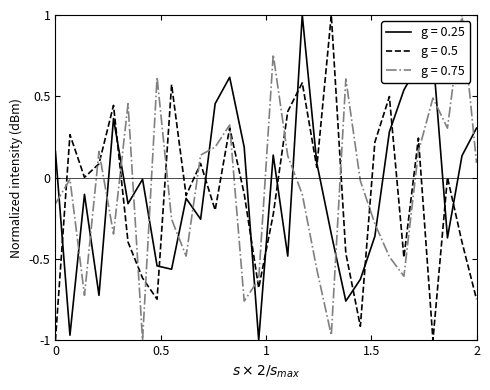

Count the number of data series in this chart.

3